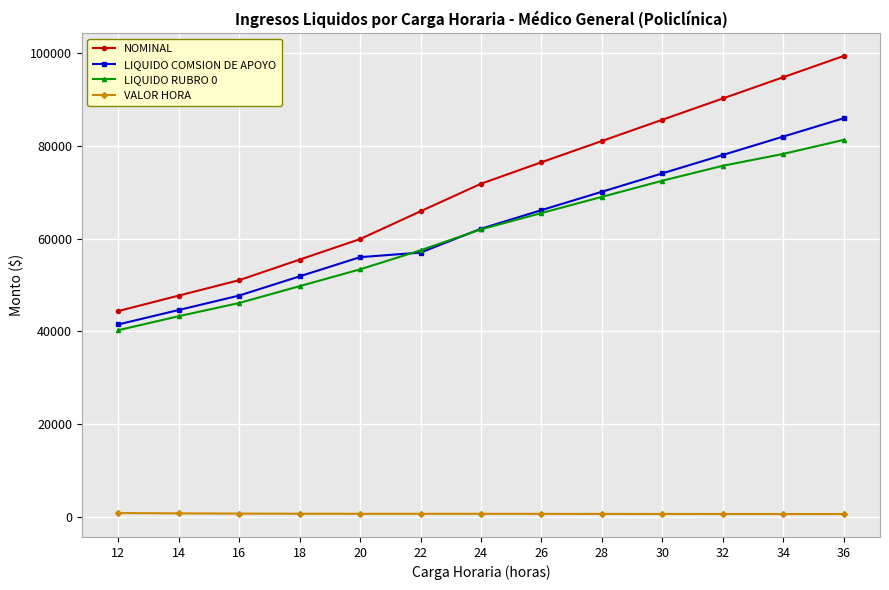

What is the difference between the maximum and minimum values in the VALOR HORA series?

216.8